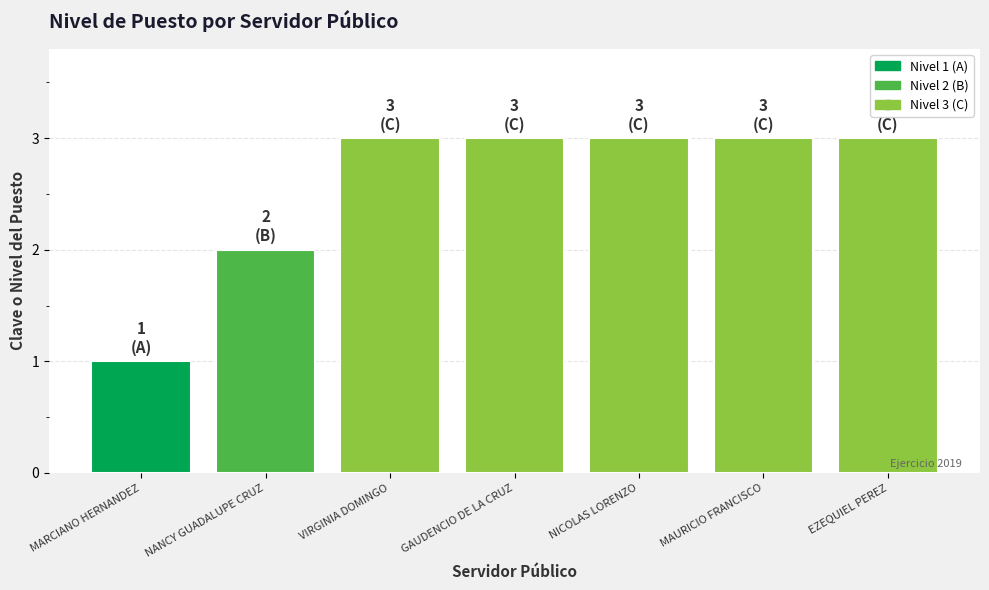

Does the chart contain stacked bars?

No